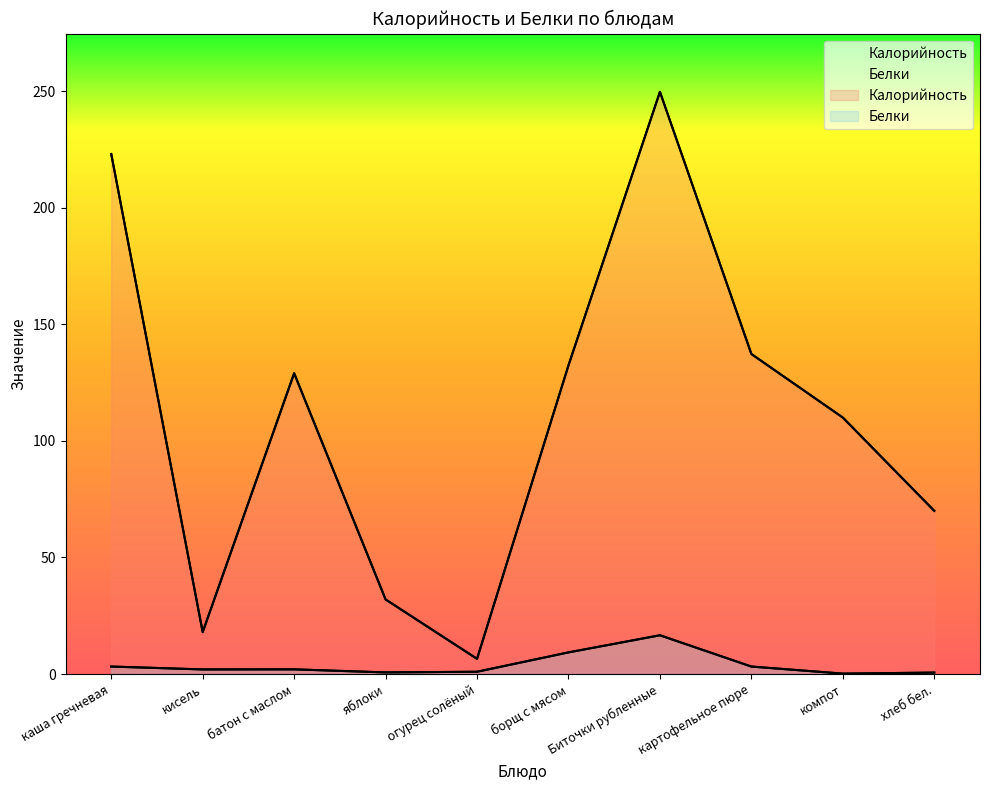

What is the total value across all series at батон с маслом?

131.0